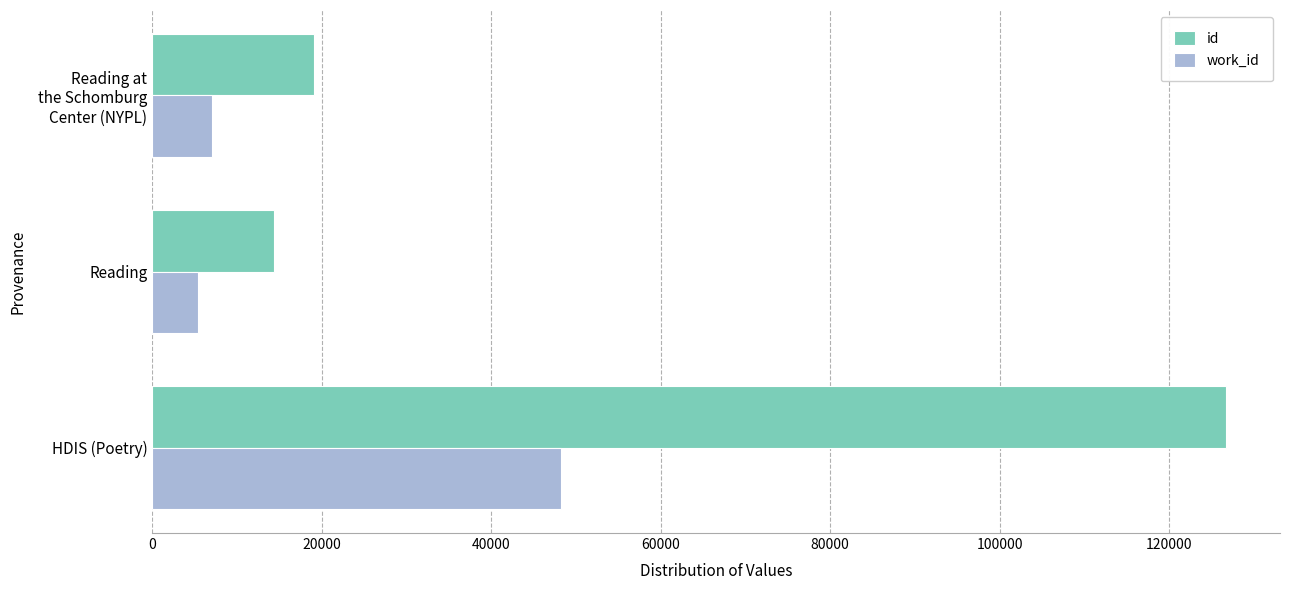

The id series shows 24586 at Reading. True or false?

False